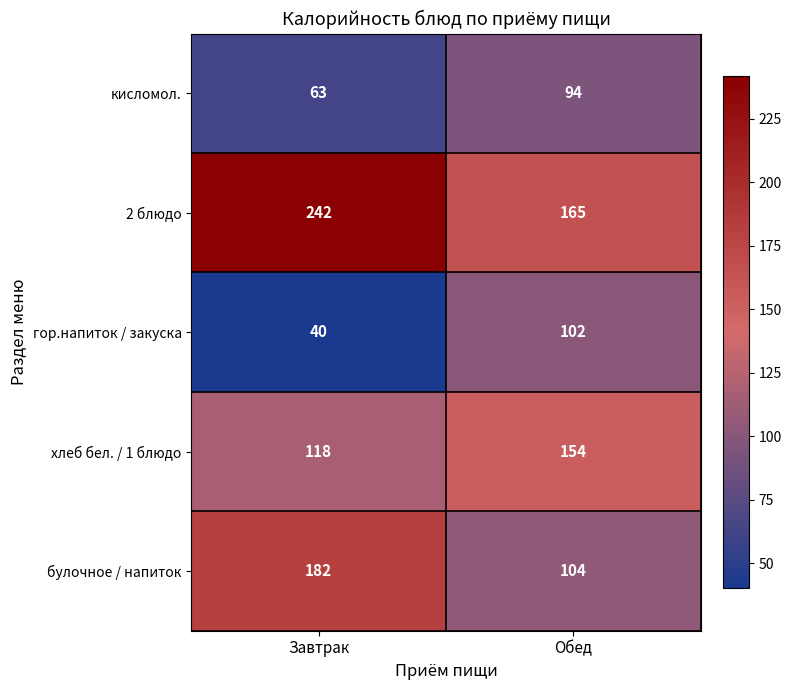

The value of 2 блюдо at Завтрак is 158. True or false?

False